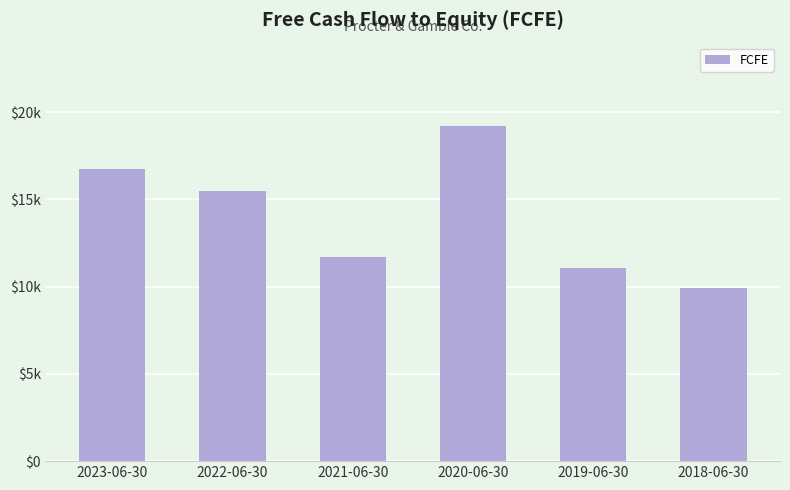

What is the sum of the values at 2020-06-30 and 2023-06-30?

35902